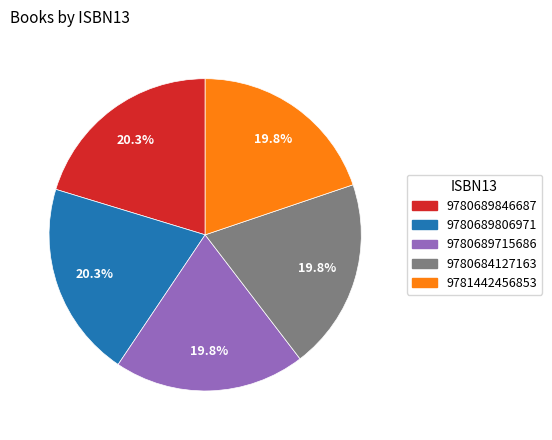

True or false: 9781442456853 accounts for 12% of the total.

False